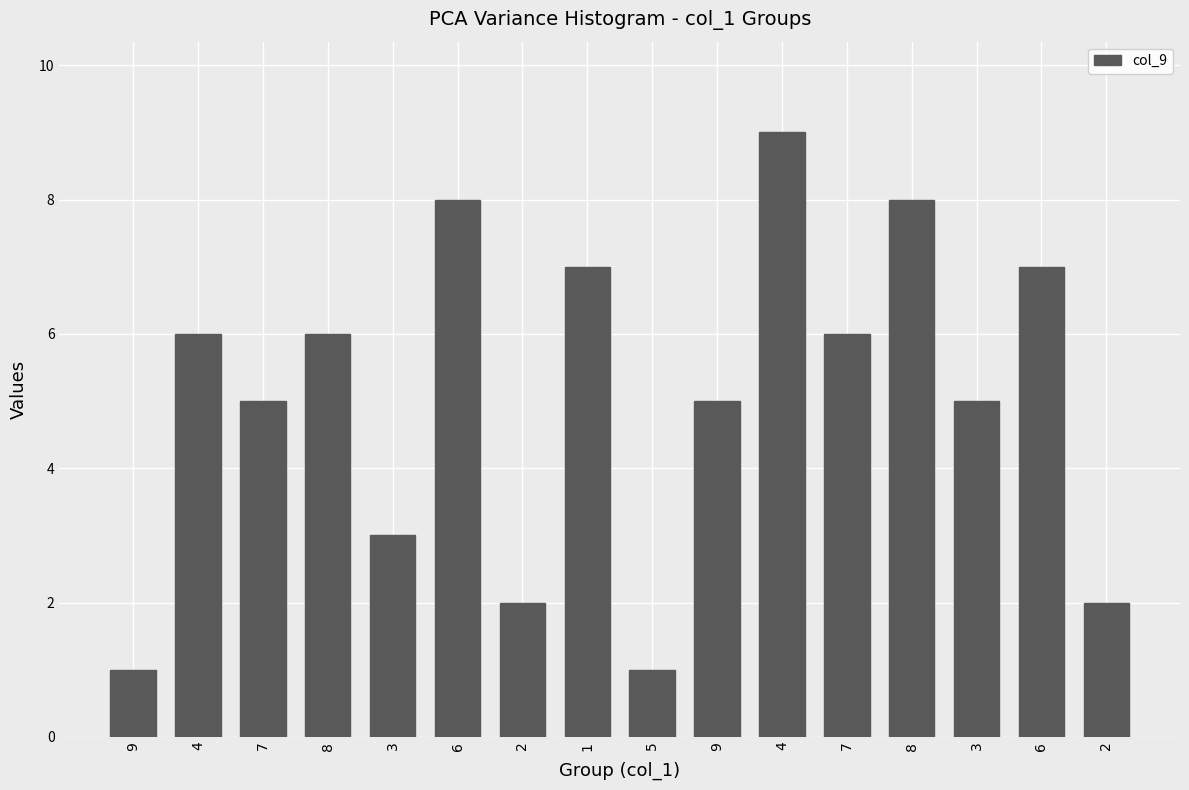

How many bars are there in total?

16